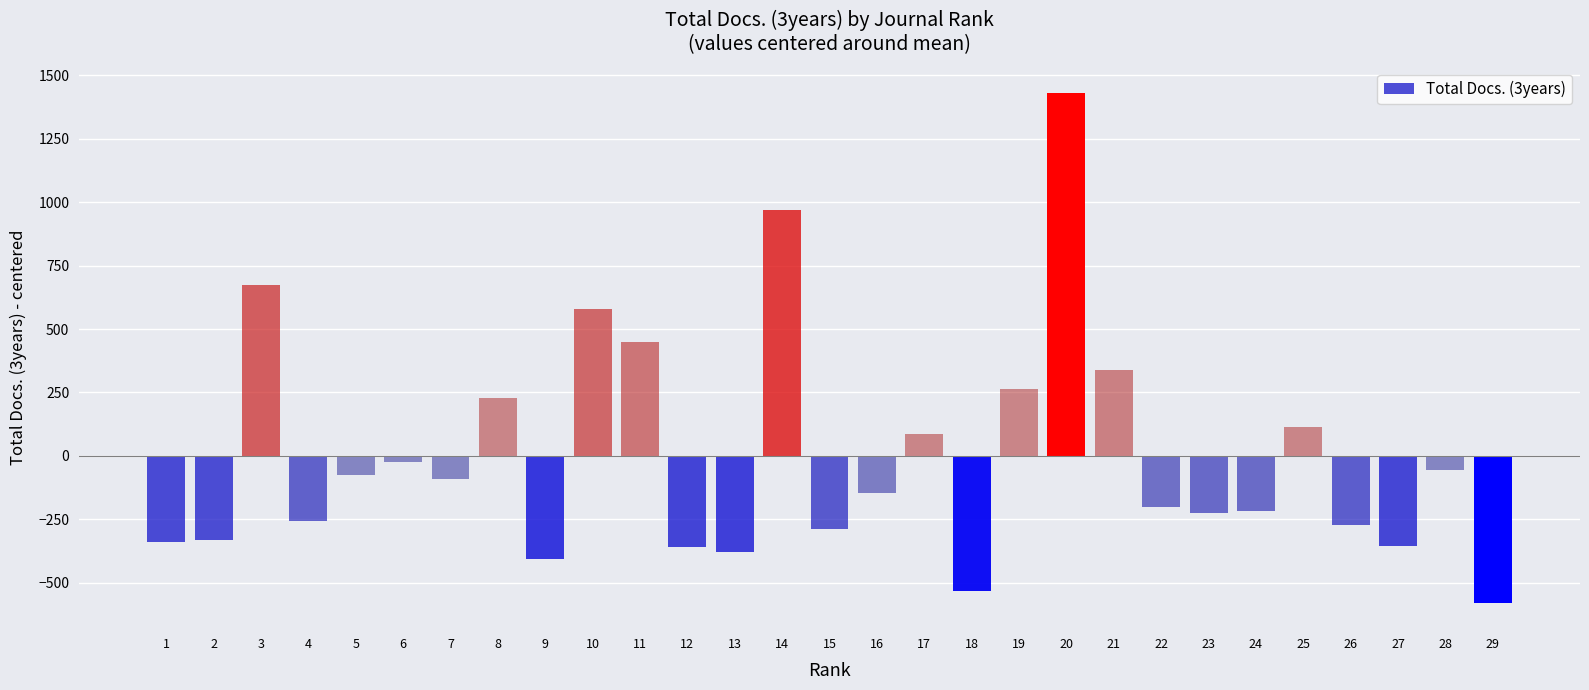

Where is the data nearest to the value 426?

11